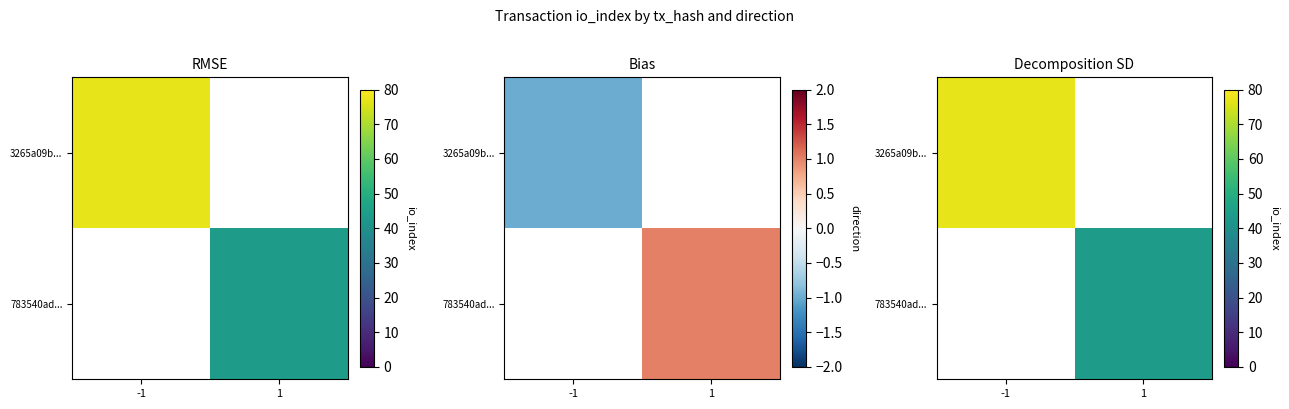

What is the total value across all series at -1?

77